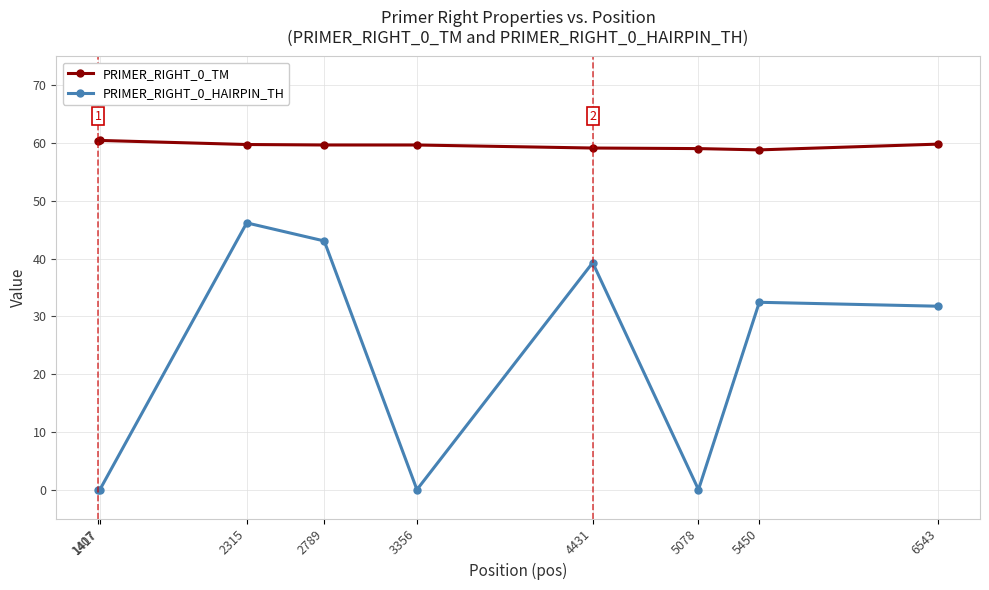

Where does the PRIMER_RIGHT_0_HAIRPIN_TH series first go above 31?

2315